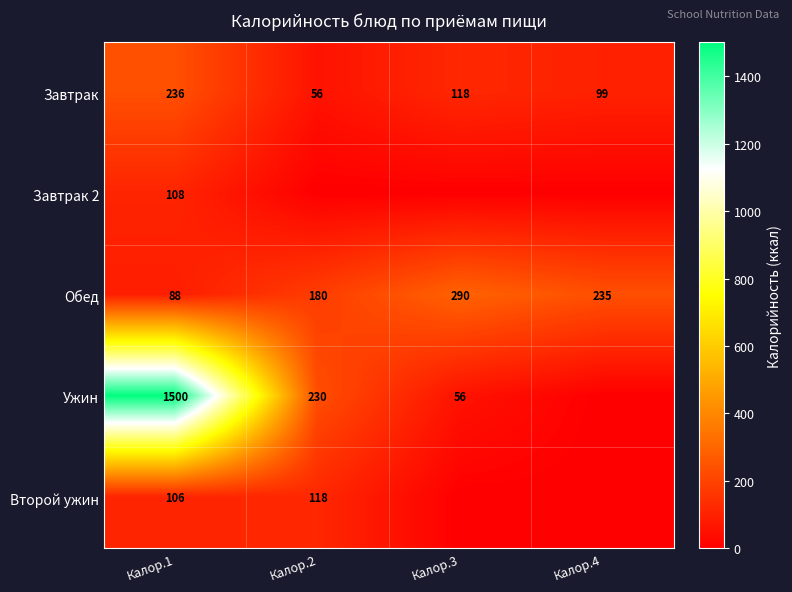

Where is Обед nearest to the value 189?

Калор.2